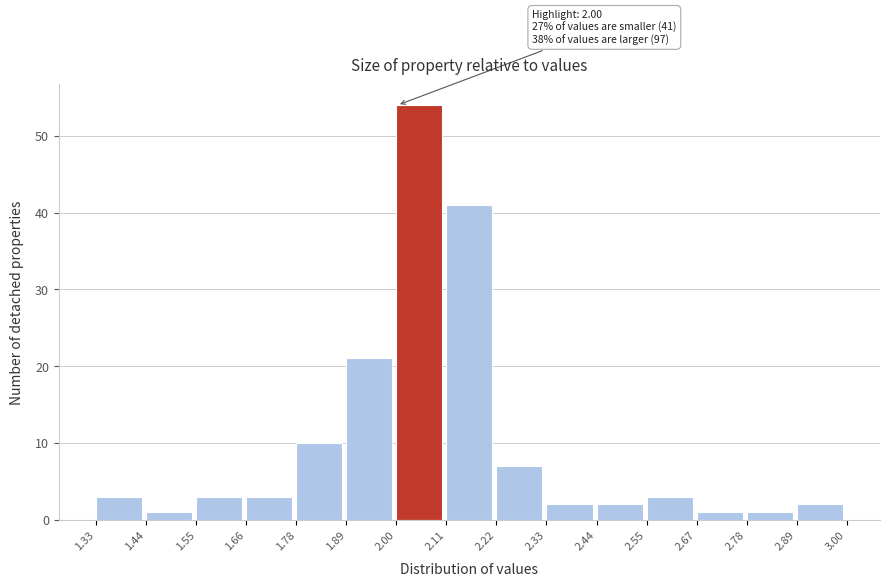

Which range on the x-axis has the tallest bar?

2.00 to 2.11